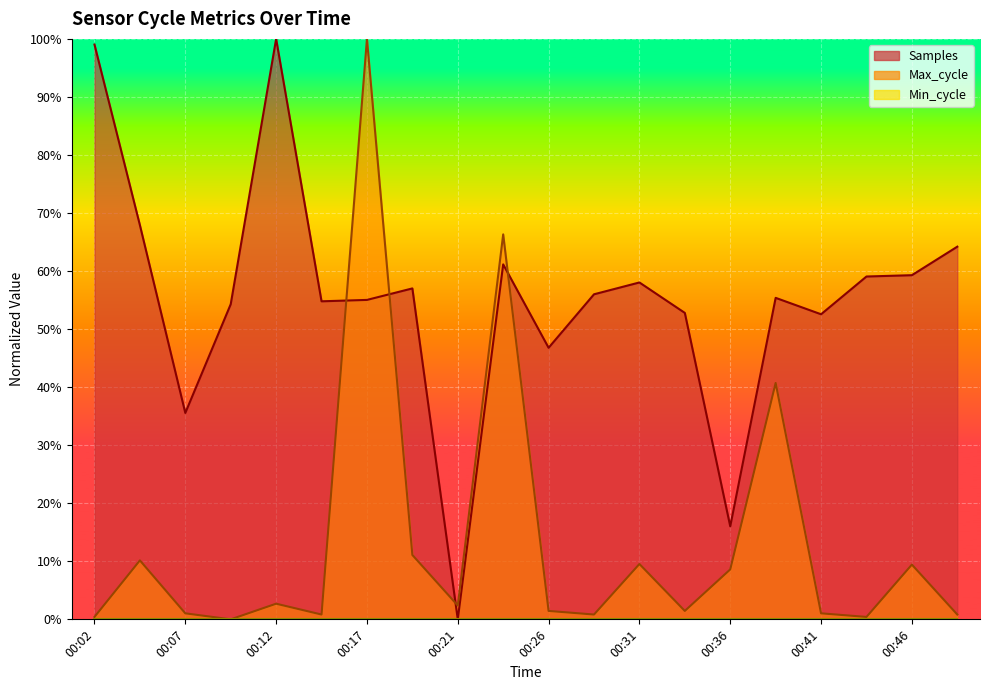

How many values in Samples are above zero?

19